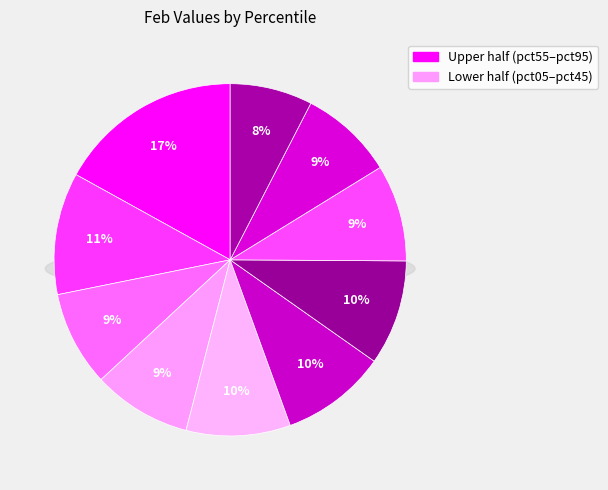

Does pct25 represent more than half of the total?

No